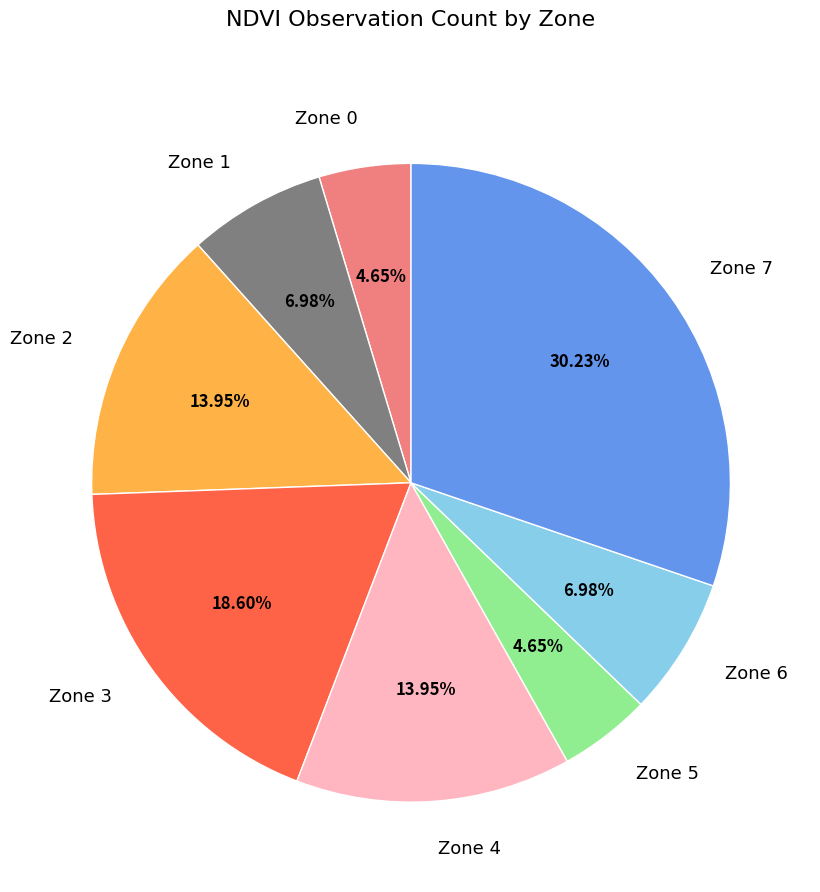

How many segments does this pie chart have?

8